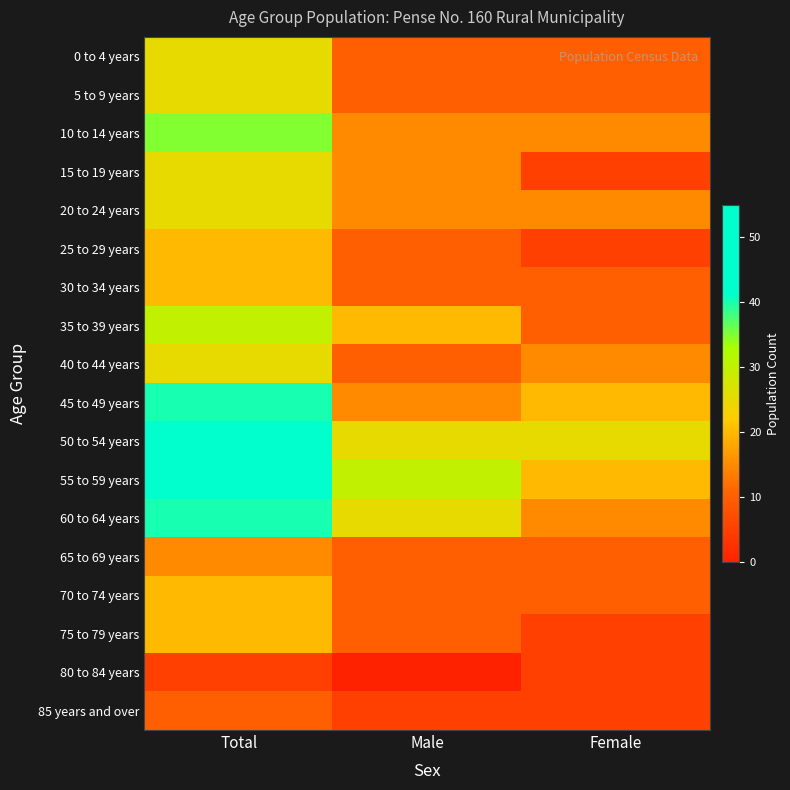

At Total, list the series in order from smallest to largest.

80 to 84 years, 85 years and over, 65 to 69 years, 25 to 29 years, 30 to 34 years, 70 to 74 years, 75 to 79 years, 0 to 4 years, 5 to 9 years, 15 to 19 years, 20 to 24 years, 40 to 44 years, 35 to 39 years, 10 to 14 years, 45 to 49 years, 60 to 64 years, 50 to 54 years, 55 to 59 years